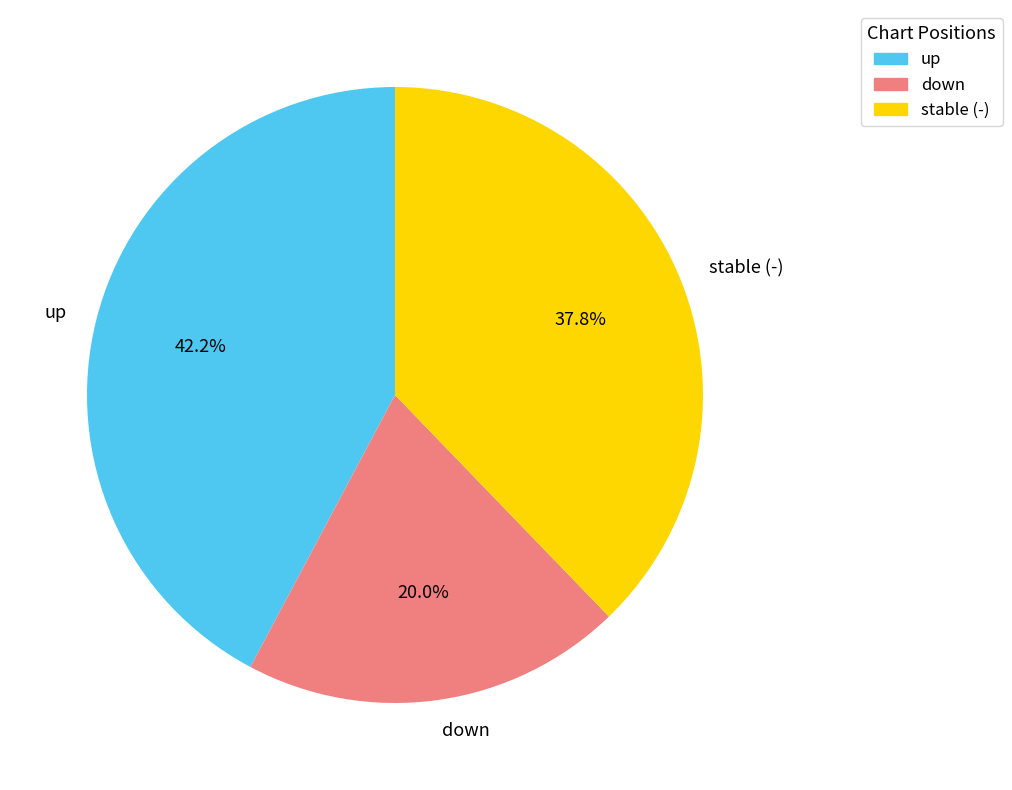

To the nearest percent, what is the difference between the largest and smallest slice percentages?

22%